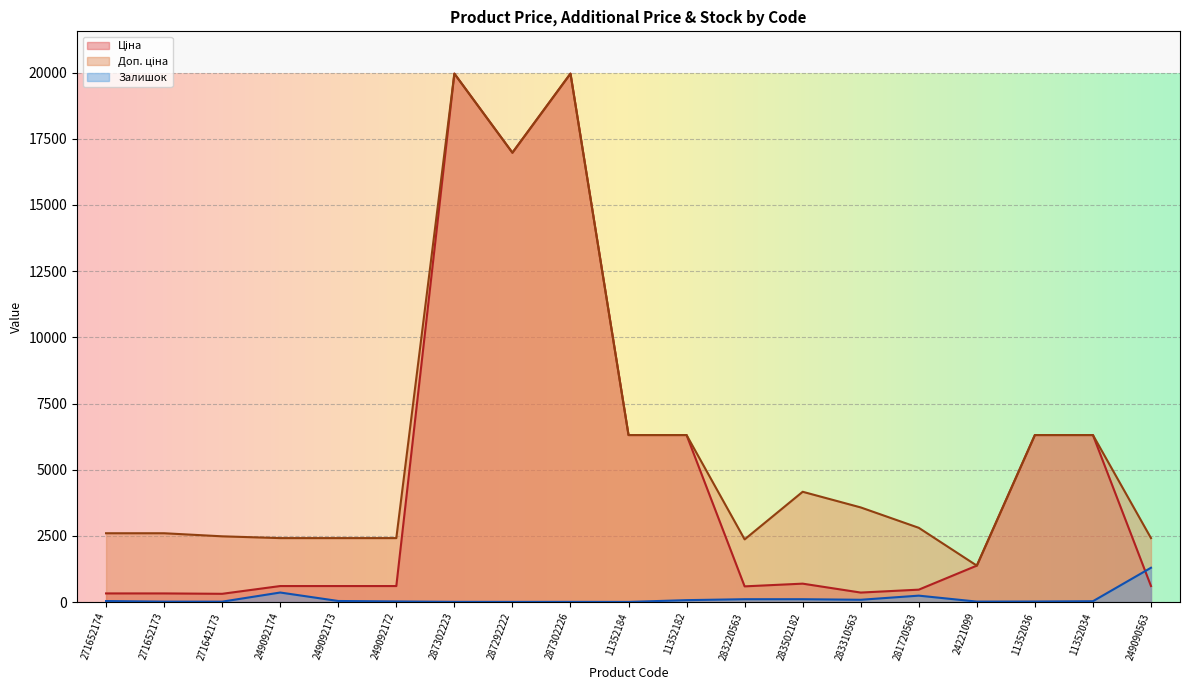

What is the difference between the Ціна values at 283310563 and 271652173?

32.6